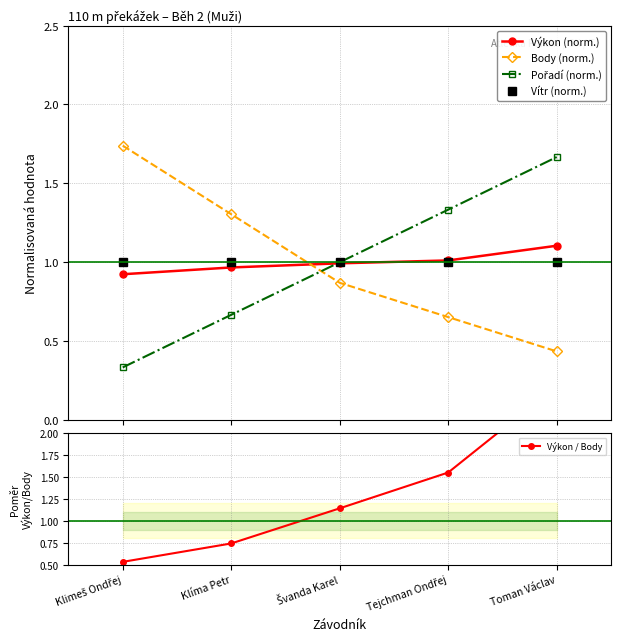

Which label corresponds to the smallest value in the chart?

Klimeš Ondřej